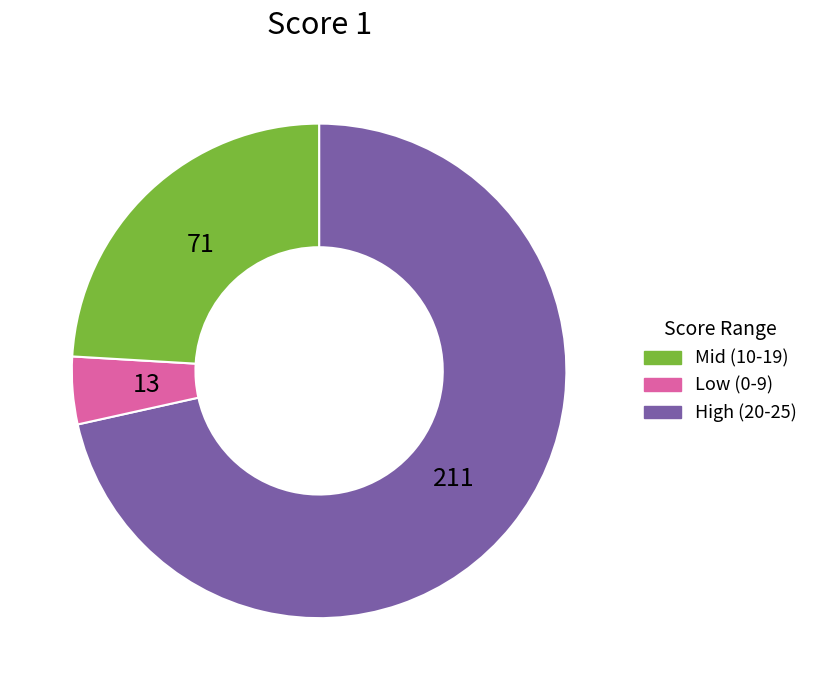

How many segments does this pie chart have?

3